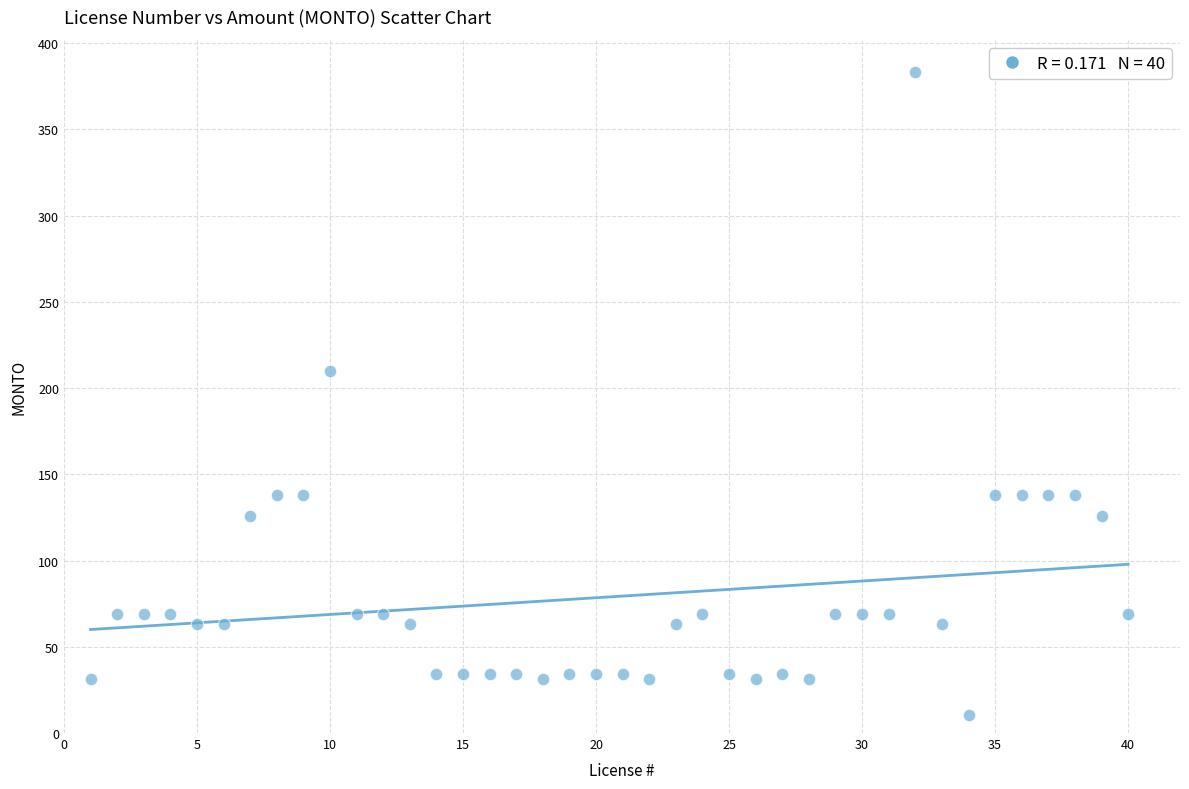

What Y value in the scatter plot is closest to 196?

210.0